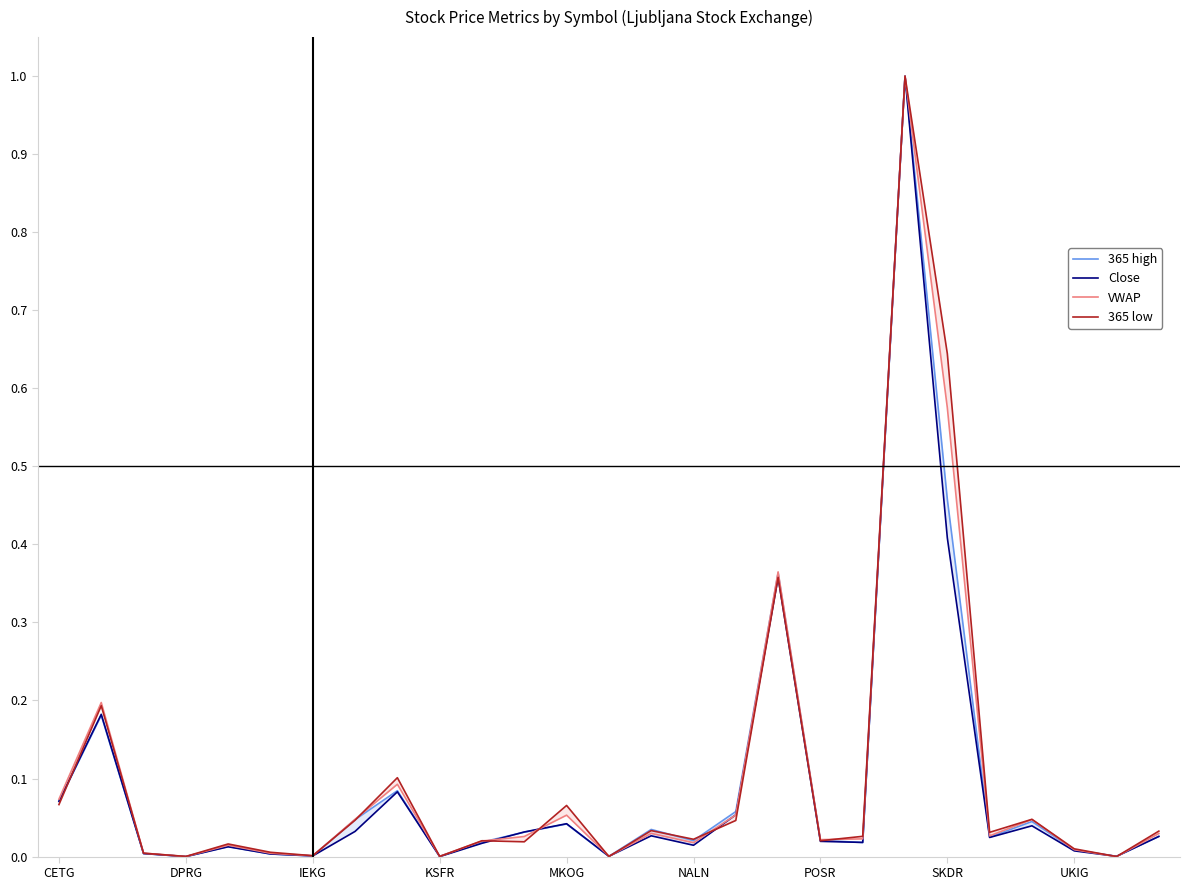

How many lines are shown in the chart?

4